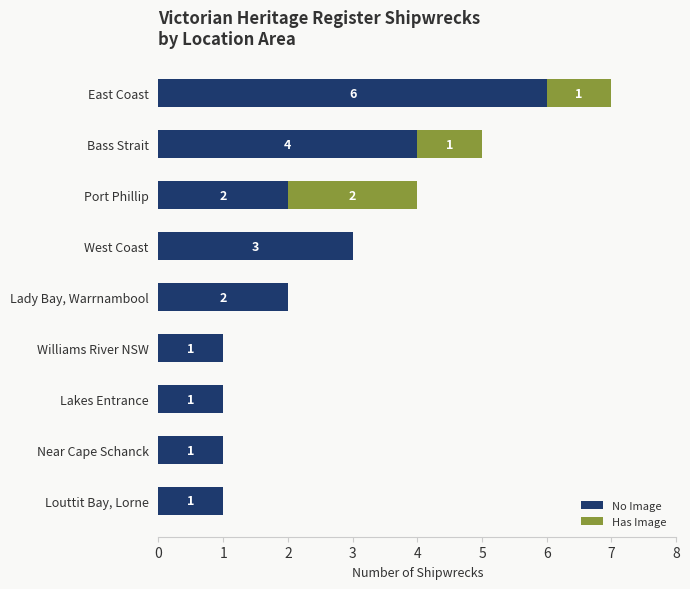

The value of No Image at Louttit Bay, Lorne is 0. True or false?

False